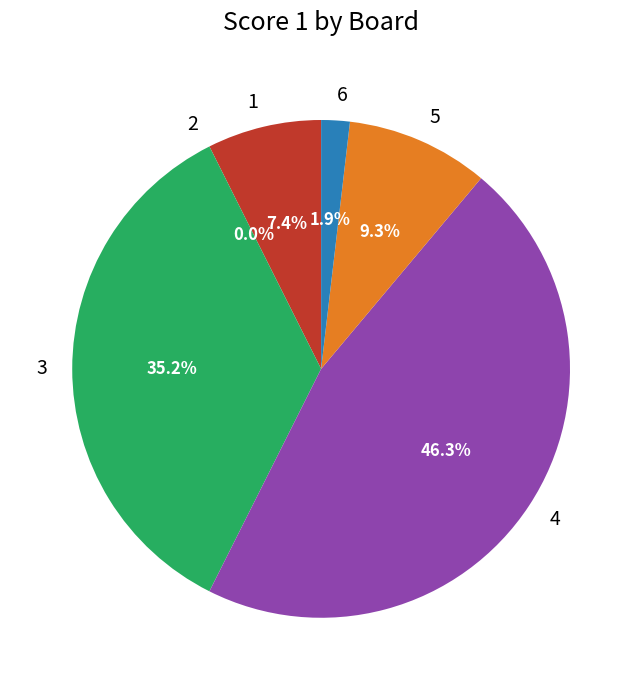

Is it true that 2 is 0% of the pie?

True